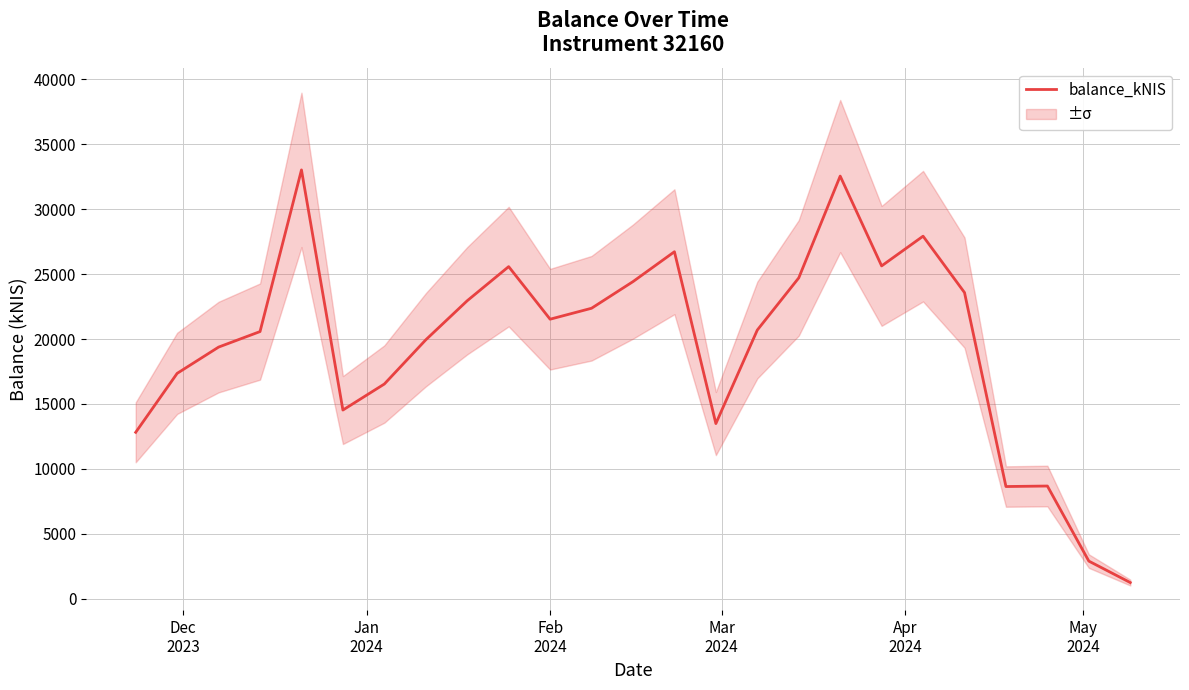

What is the maximum value for balance_kNIS?

33020.9